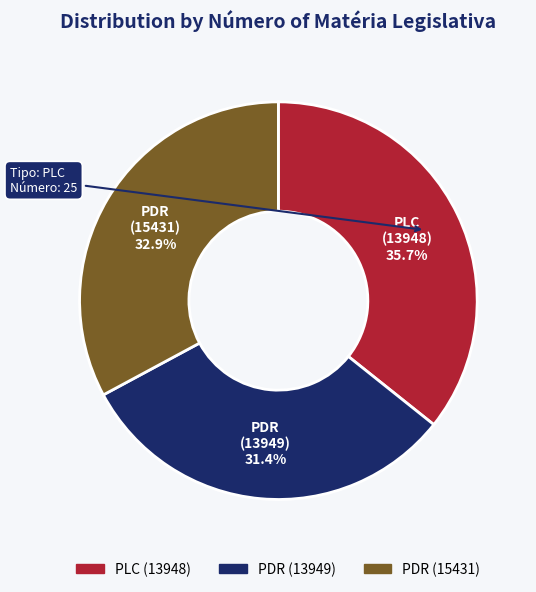

To the nearest percent, what percentage of the pie is PDR (13949)?

31%